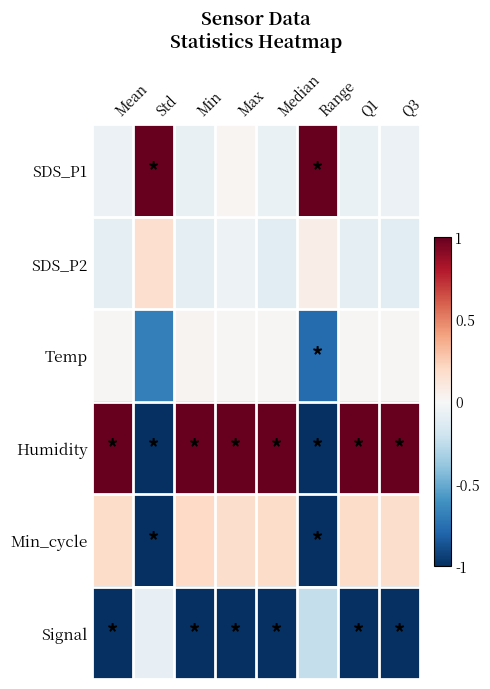

Which series has the largest total across all categories?

Humidity